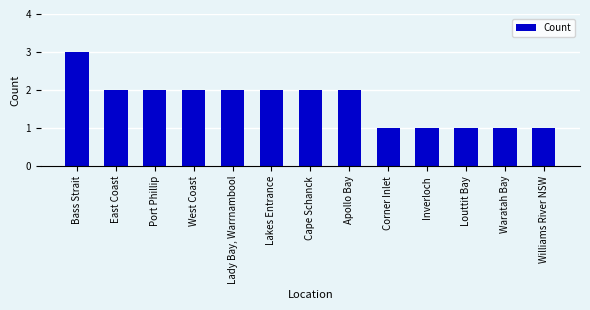

What is the label of the 10th bar from the left?

Inverloch